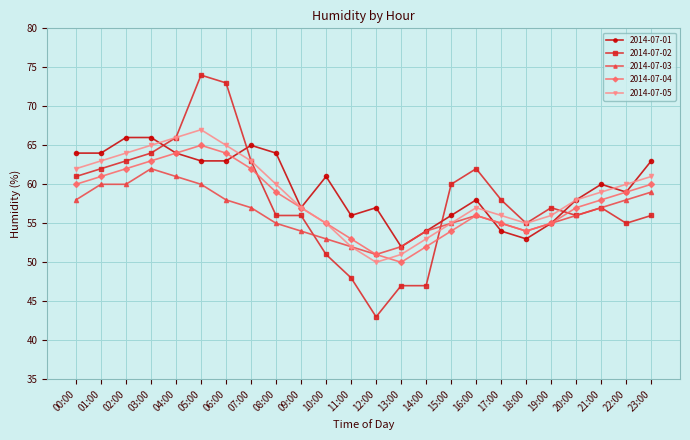

Is it true that 2014-07-01 equals 96 at 16:00?

False